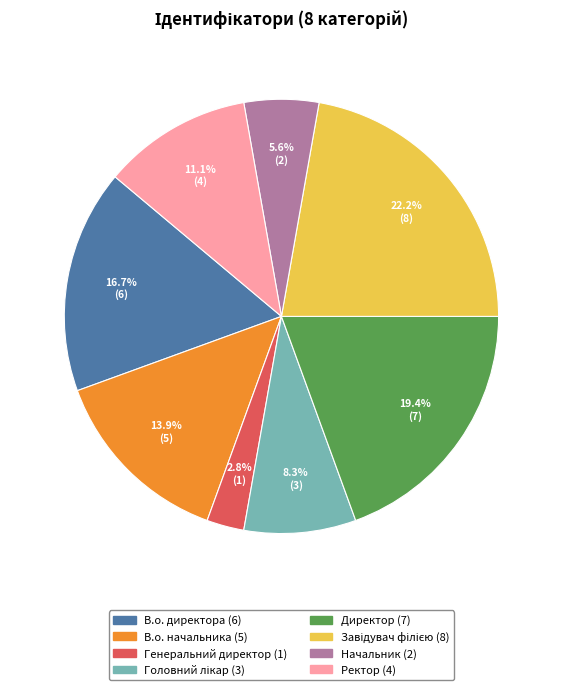

Count the number of slices in the pie.

8